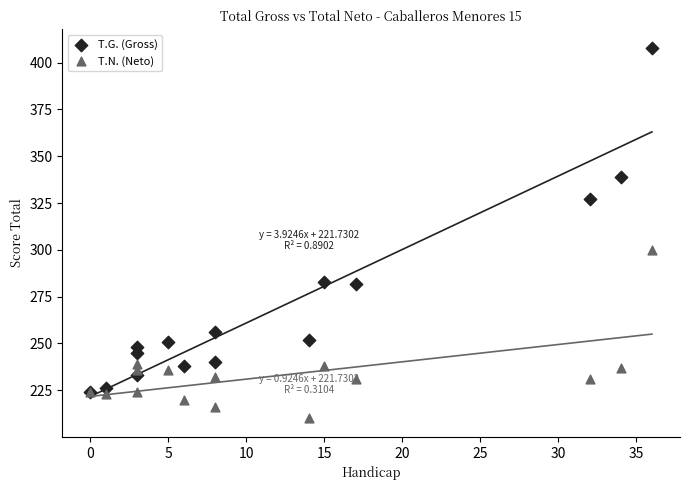

In the T.G. (Gross) series, what Y value is closest to 316?

327